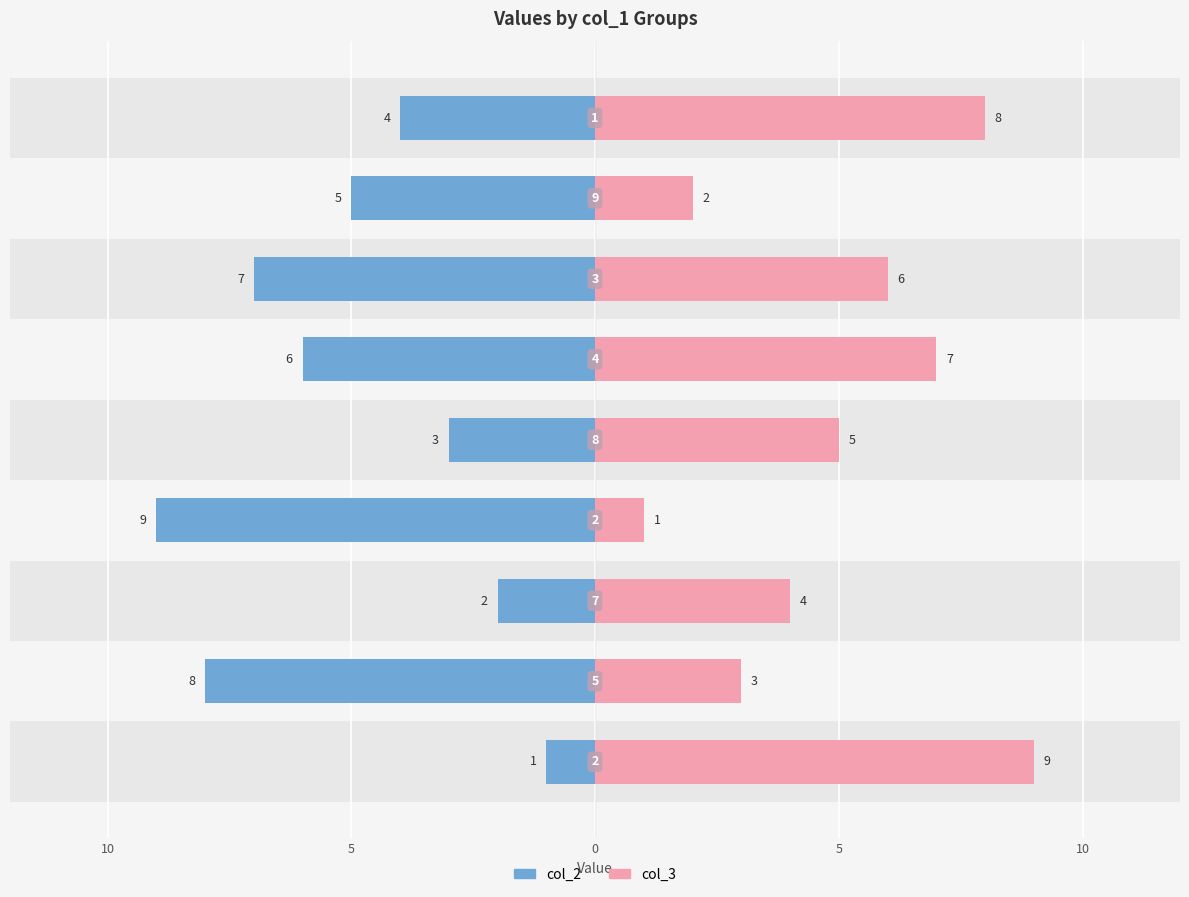

Reading left to right, transcribe all the data shown in this chart.

col_2: -1	-8	-2	-9	-3	-6	-7	-5	-4
col_3: 9	3	4	1	5	7	6	2	8